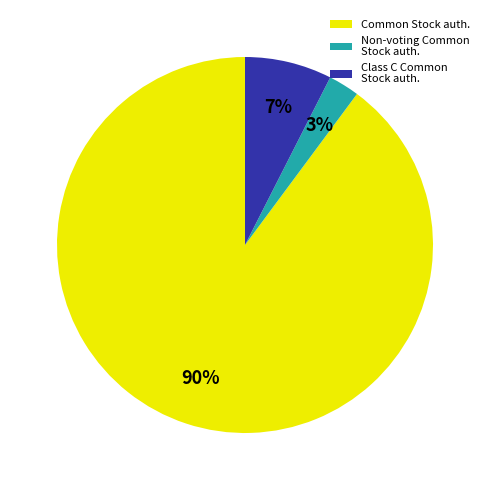

To the nearest percent, what is the average slice percentage?

33%